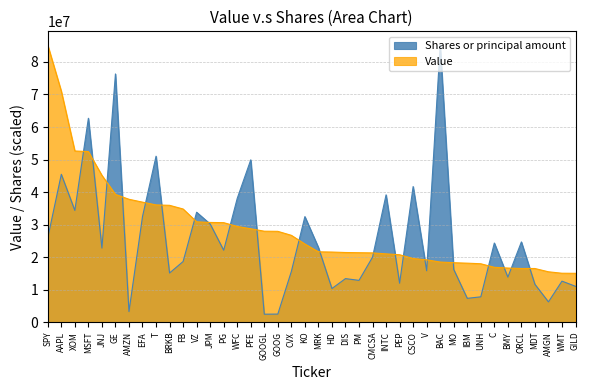

At INTC, list the series in order from smallest to largest.

Value, Shares or principal amount